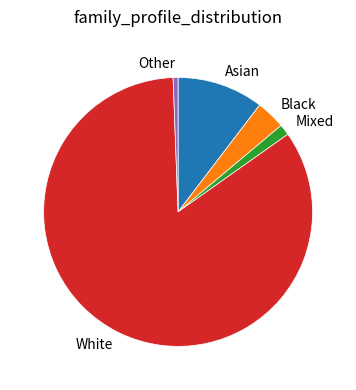

What is the smallest slice in the pie chart?

Other